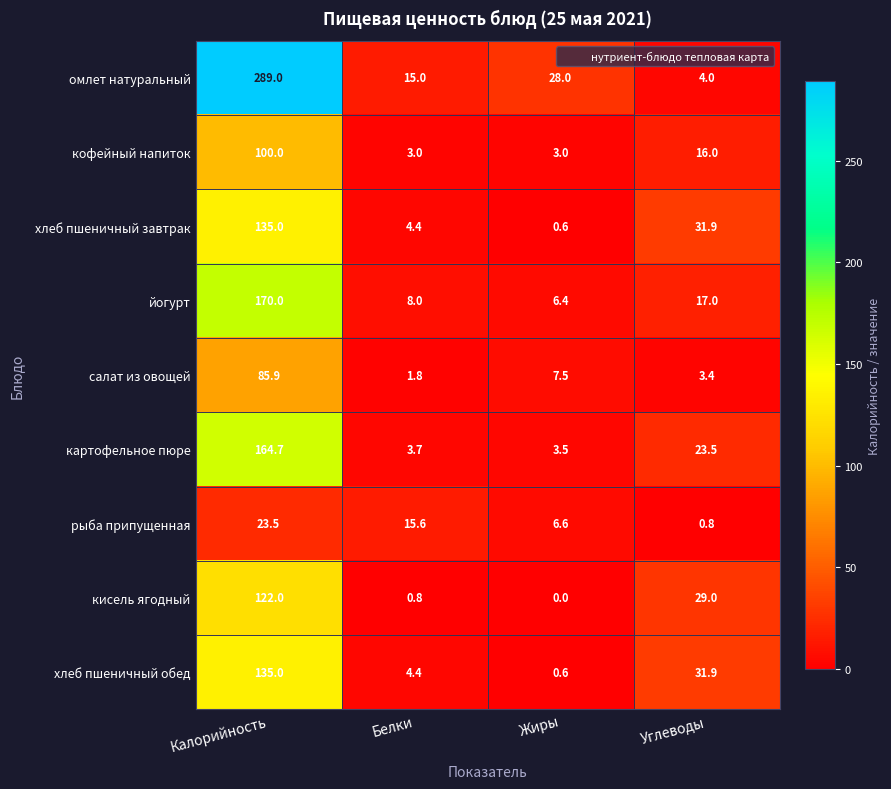

What is the maximum value shown in the chart?

289.0